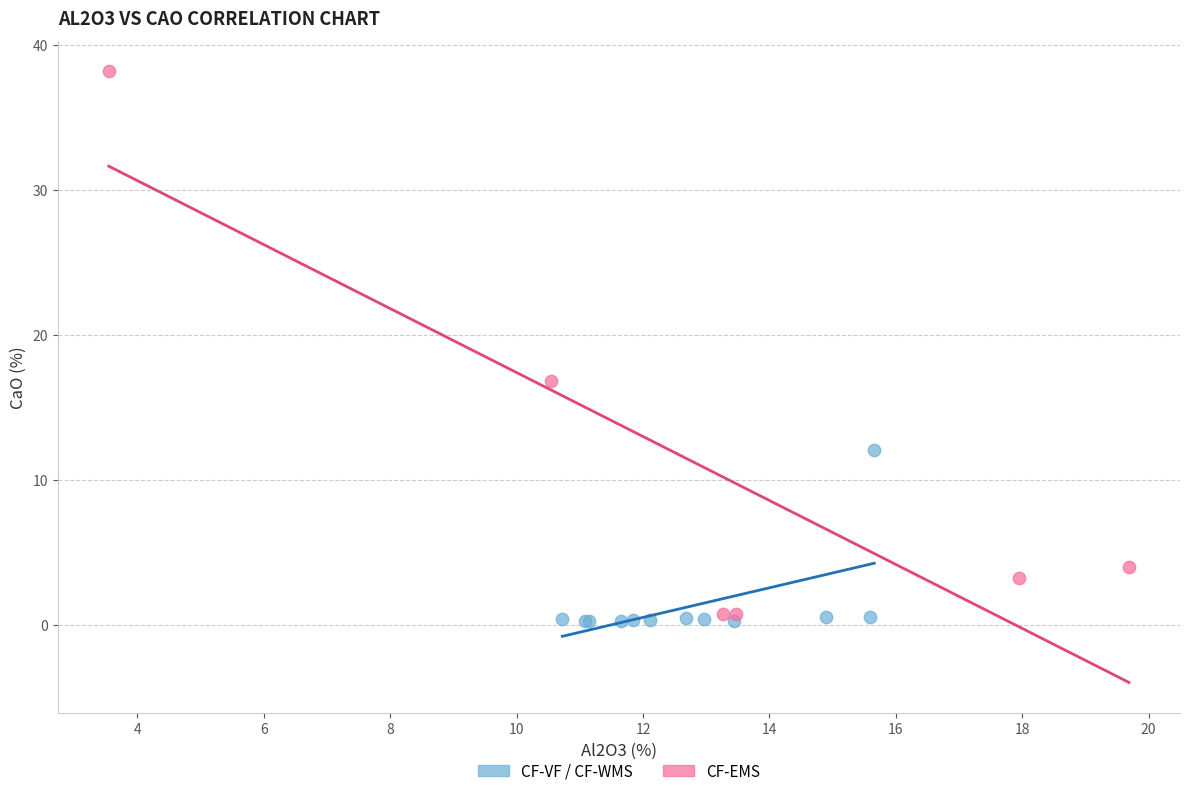

Which series has the largest Y range (max minus min)?

CF-EMS